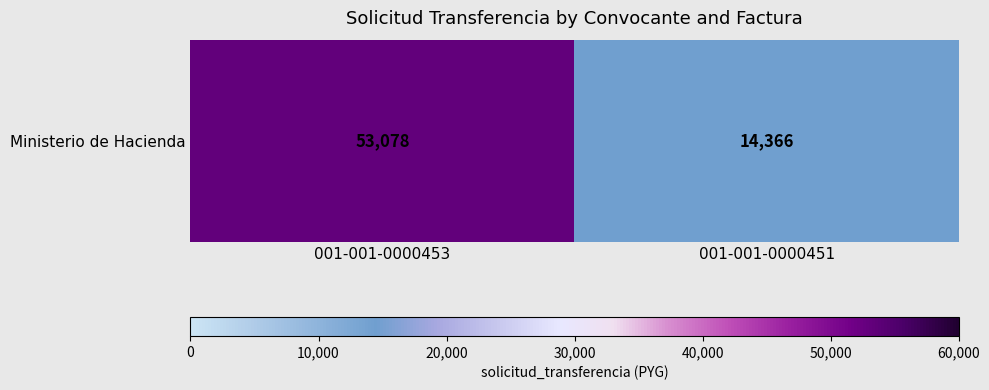

Reading right to left, transcribe all the data shown in this chart.

001-001-0000451=14366	001-001-0000453=53078